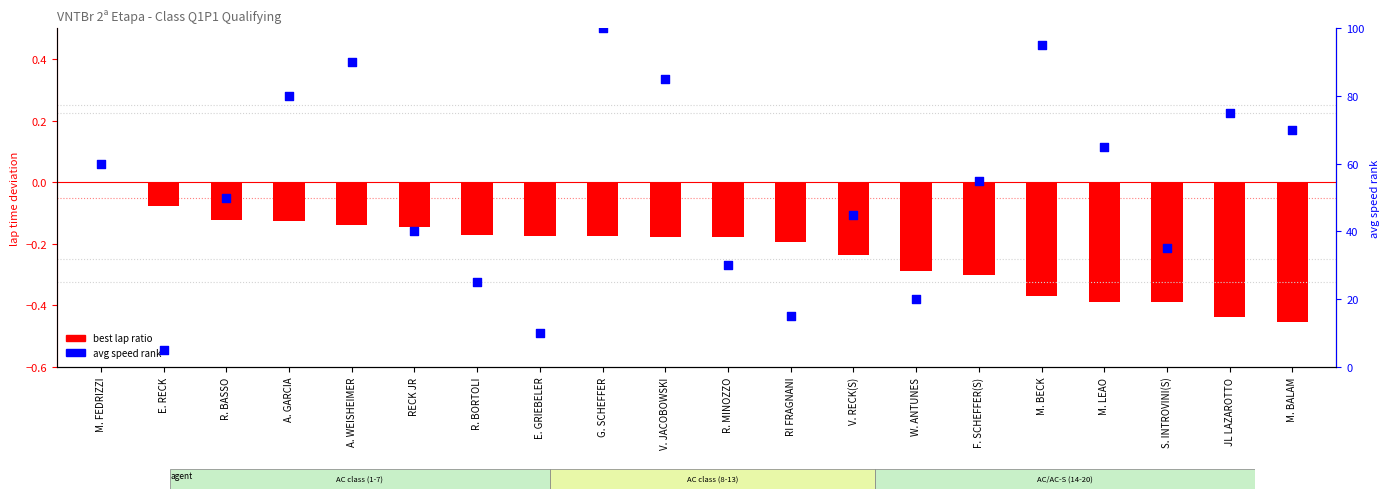

Which series has the largest Y range (max minus min)?

avg speed rank